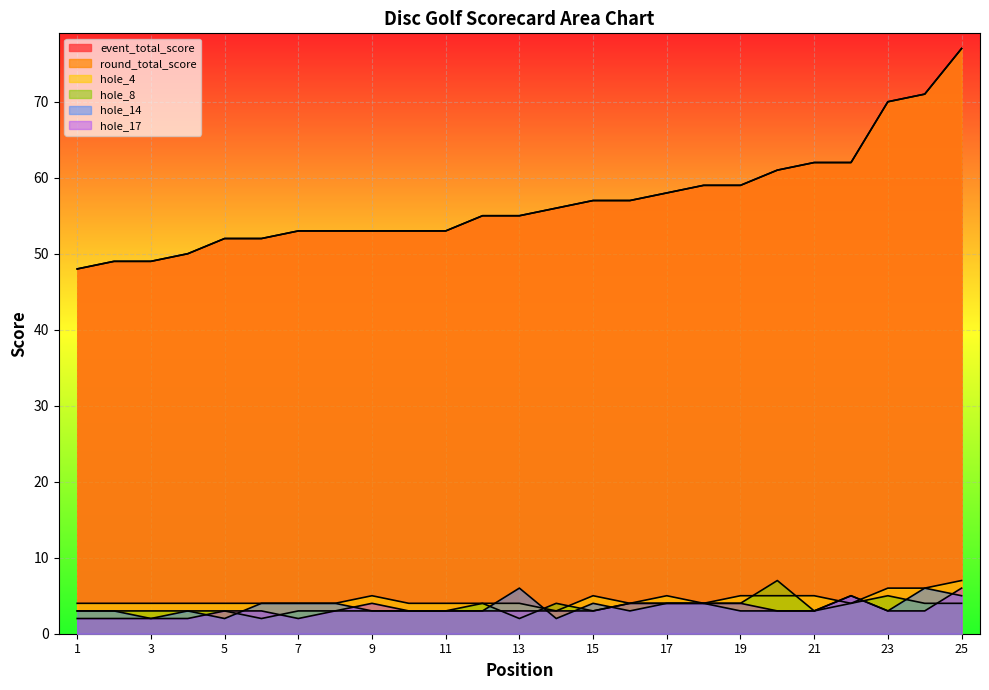

What is the average value of the event_total_score series?

57